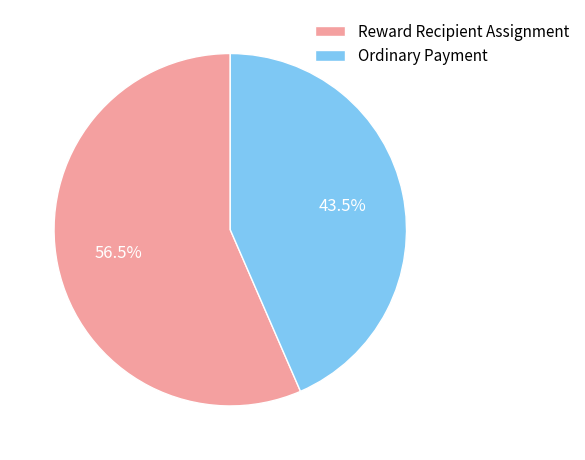

Is there any slice that represents more than half of the pie?

Yes